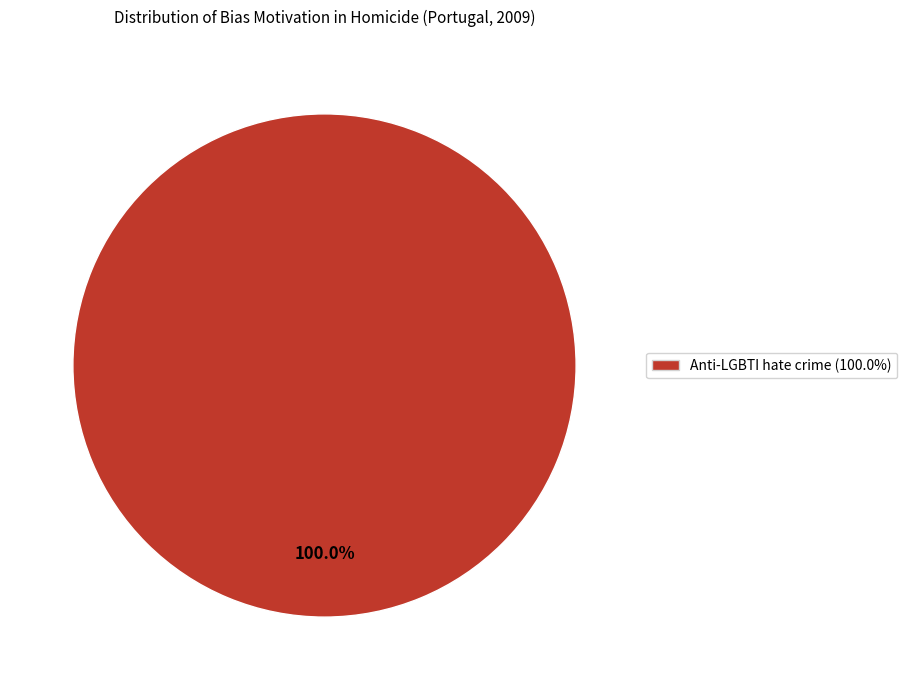

Is there a majority slice in this chart?

Yes